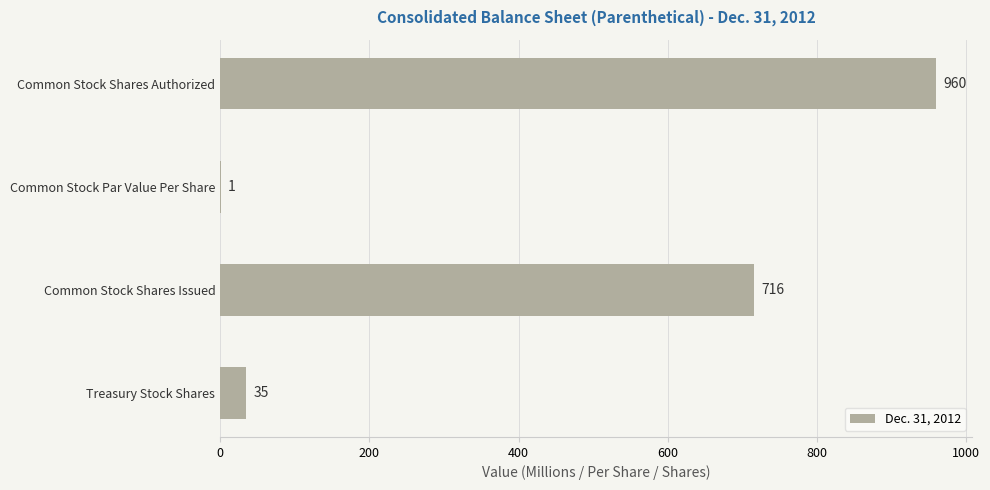

Reading bottom to top, transcribe all the data shown in this chart.

Treasury Stock Shares=35	Common Stock Shares Issued=716	Common Stock Par Value Per Share=1	Common Stock Shares Authorized=960